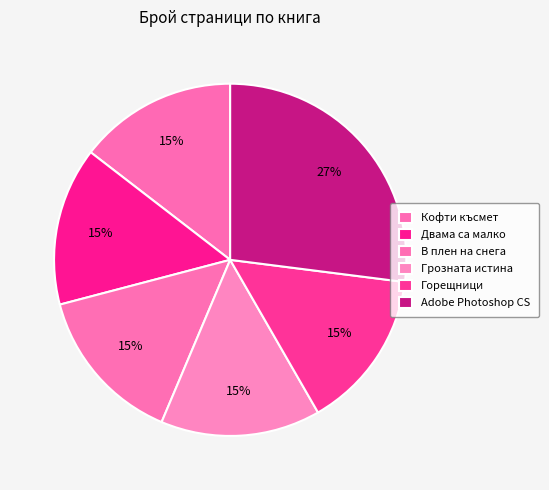

The Кофти късмет slice represents 15% of the pie. True or false?

True